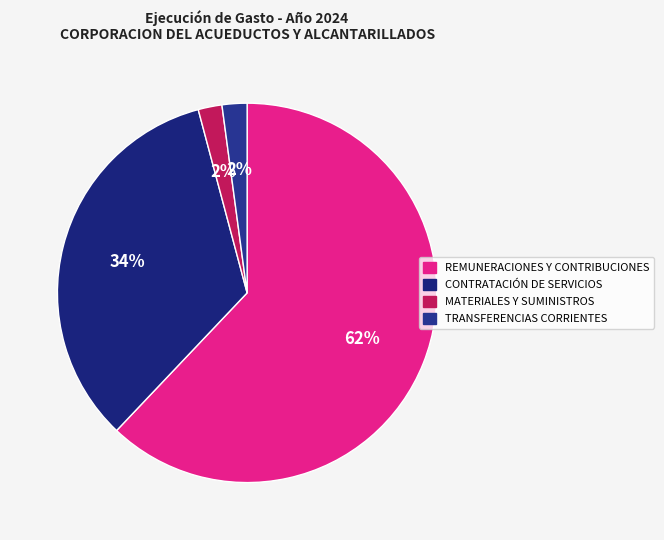

Does MATERIALES Y SUMINISTROS represent more than half of the total?

No